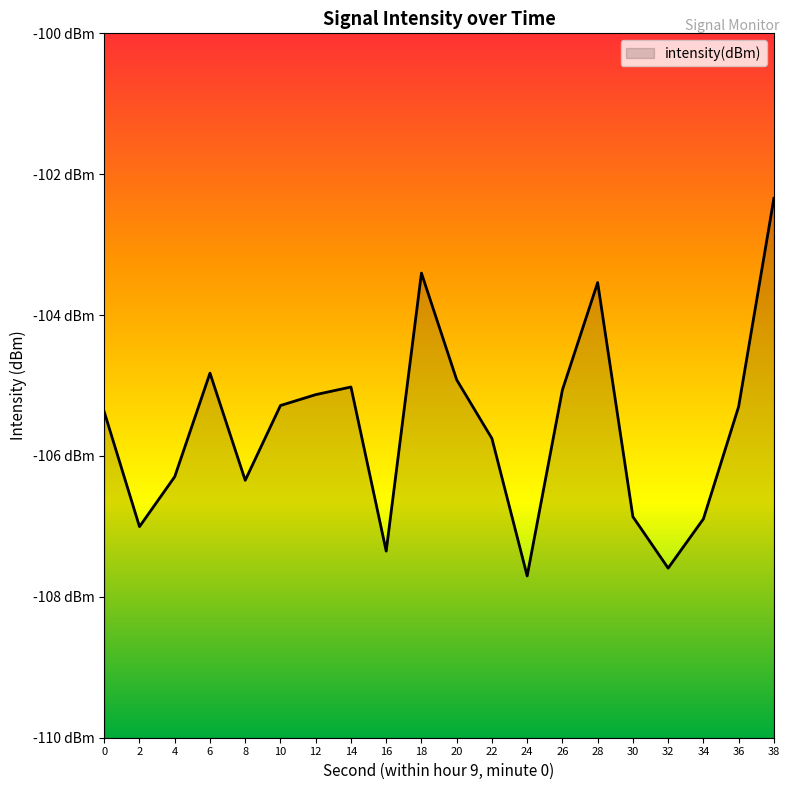

Reading right to left, extract all data points from this chart.

38=-102.3	36=-105.3	34=-106.9	32=-107.6	30=-106.9	28=-103.5	26=-105.1	24=-107.7	22=-105.8	20=-104.9	18=-103.4	16=-107.4	14=-105.0	12=-105.1	10=-105.3	8=-106.3	6=-104.8	4=-106.3	2=-107.0	0=-105.4